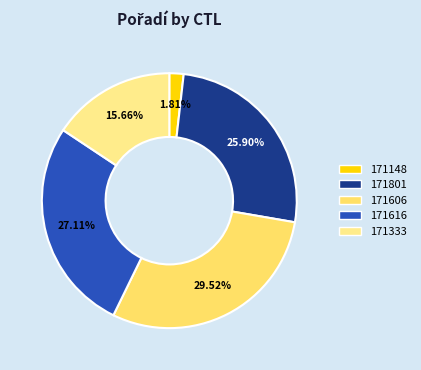

True or false: 171801 accounts for 38% of the total.

False